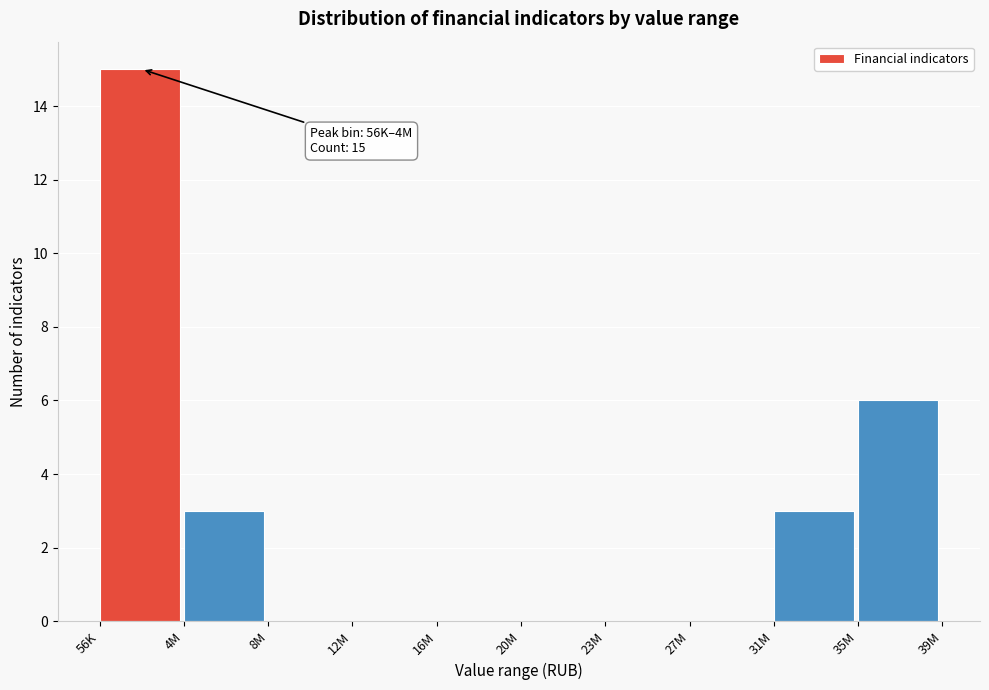

What is the greatest value displayed?

15